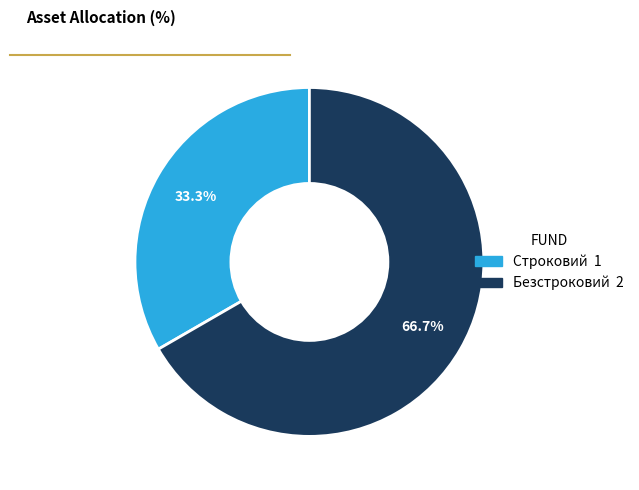

To the nearest percent, what is the difference between the Строковий and Безстроковий slice percentages?

33%